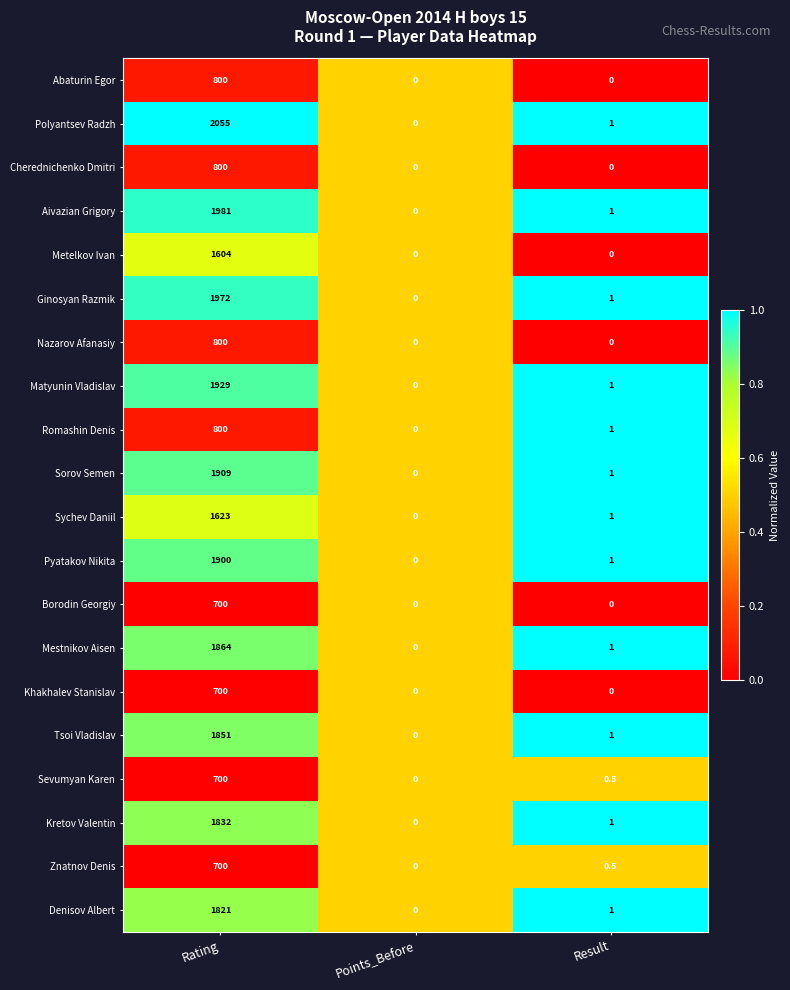

How many positive values does the Polyantsev Radzh series have?

2